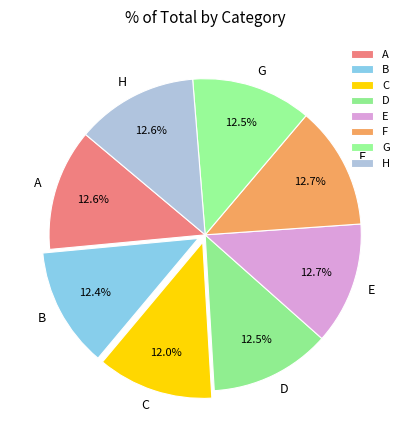

Do C and H together represent more than half of the pie?

No